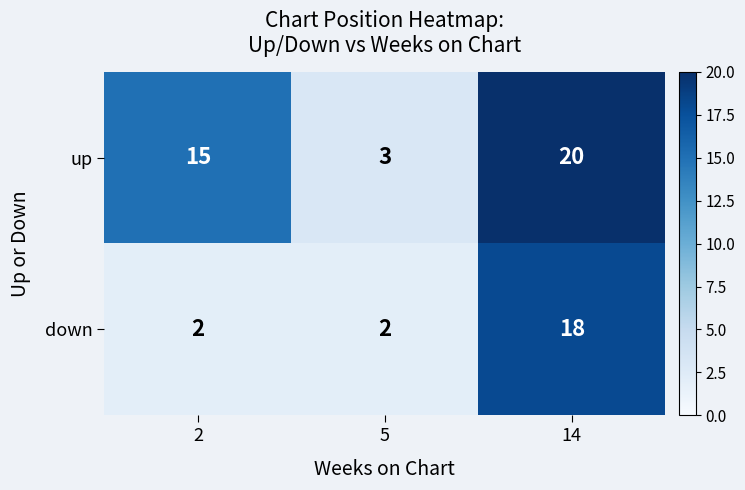

Which series has the largest total across all categories?

up